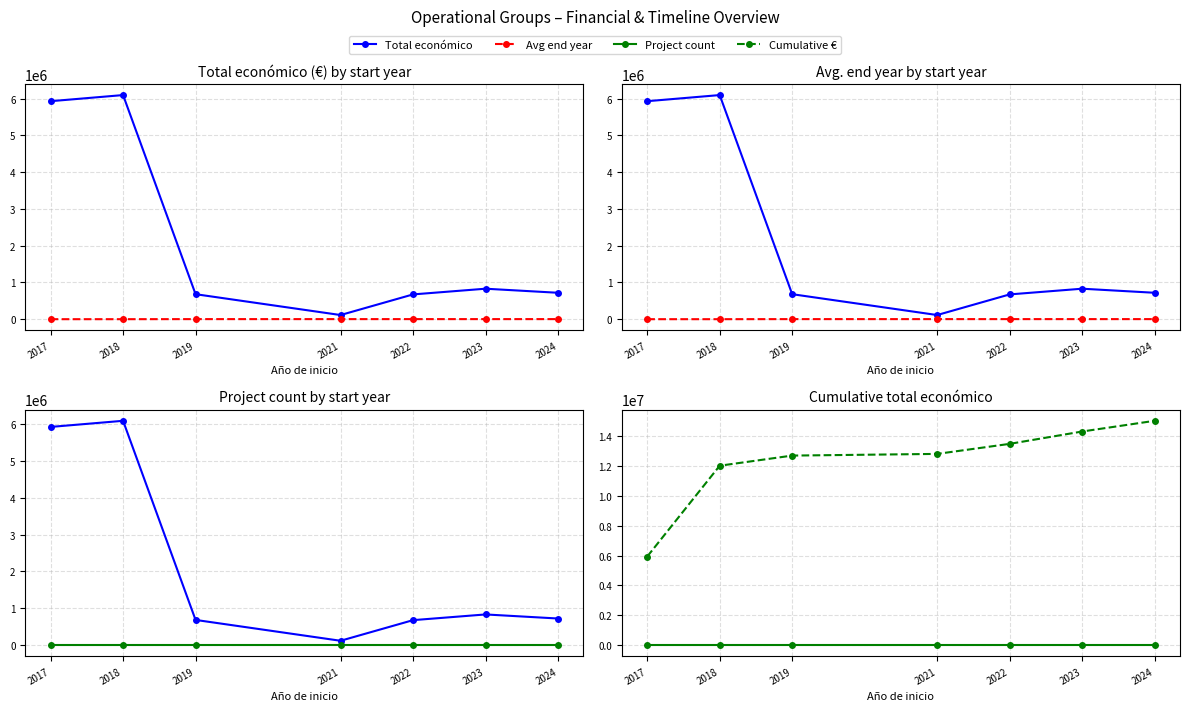

At which category does Avg end year reach its first local peak?

2023